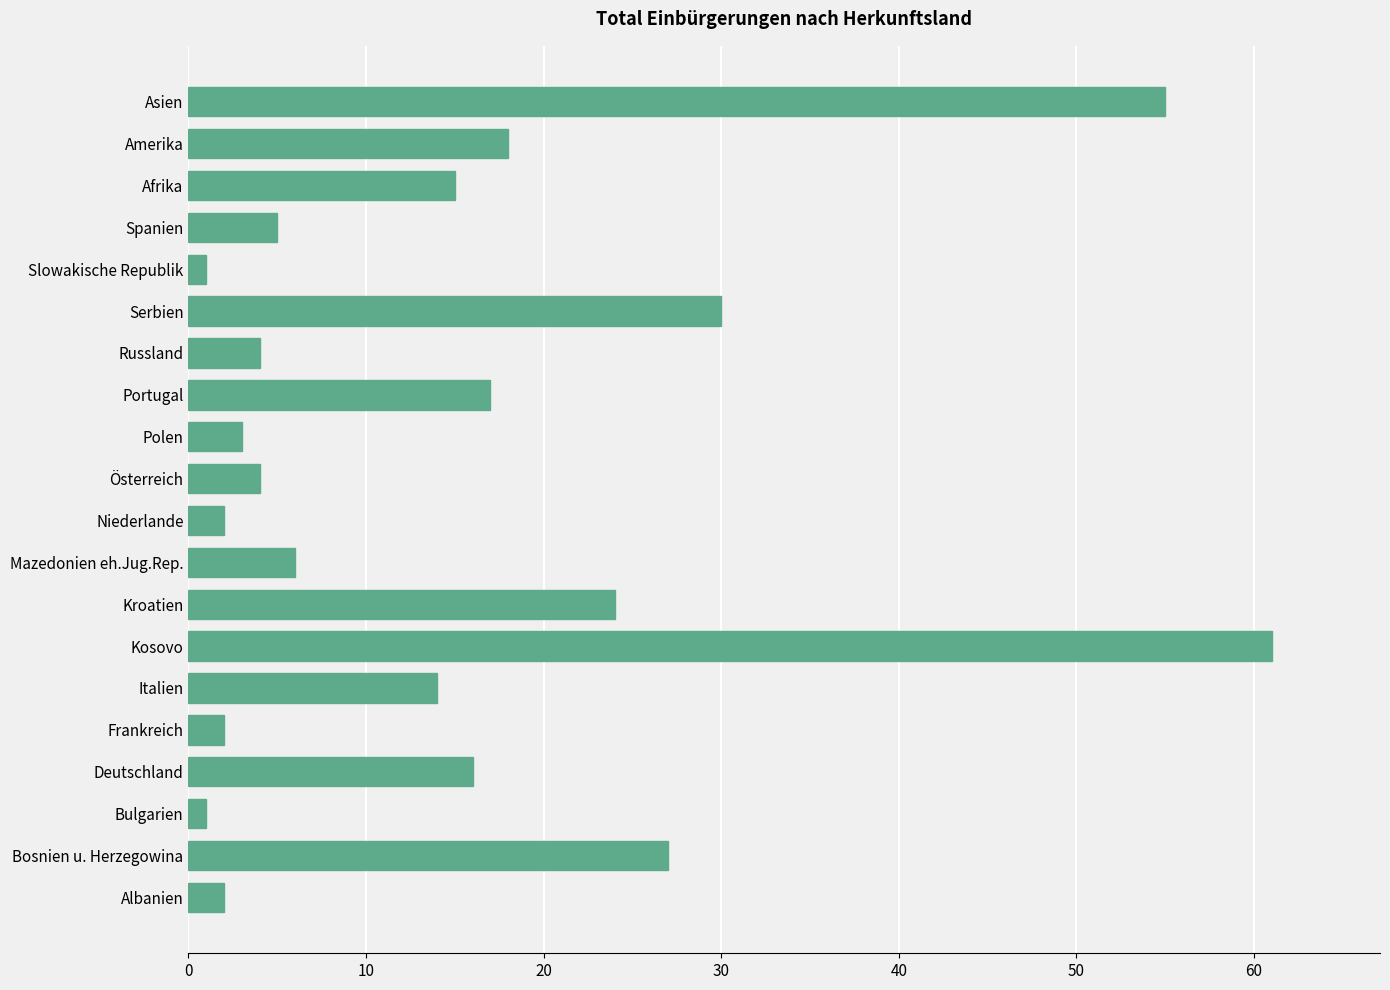

Which has a higher value, Frankreich or Mazedonien eh.Jug.Rep.?

Mazedonien eh.Jug.Rep.